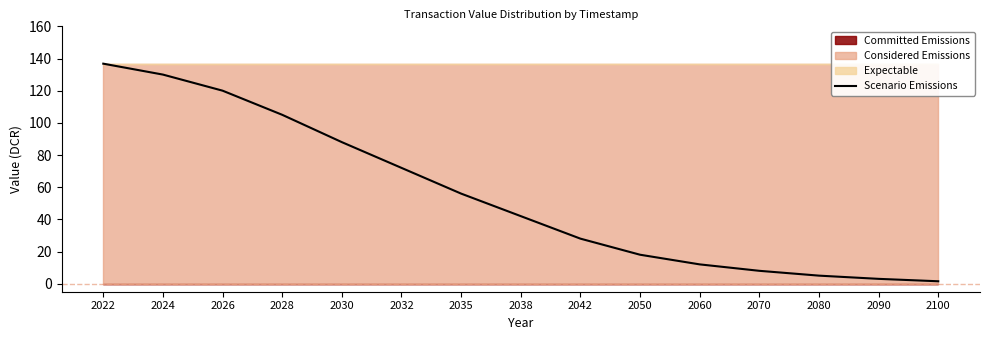

The value at 2026 is 181.5. True or false?

False